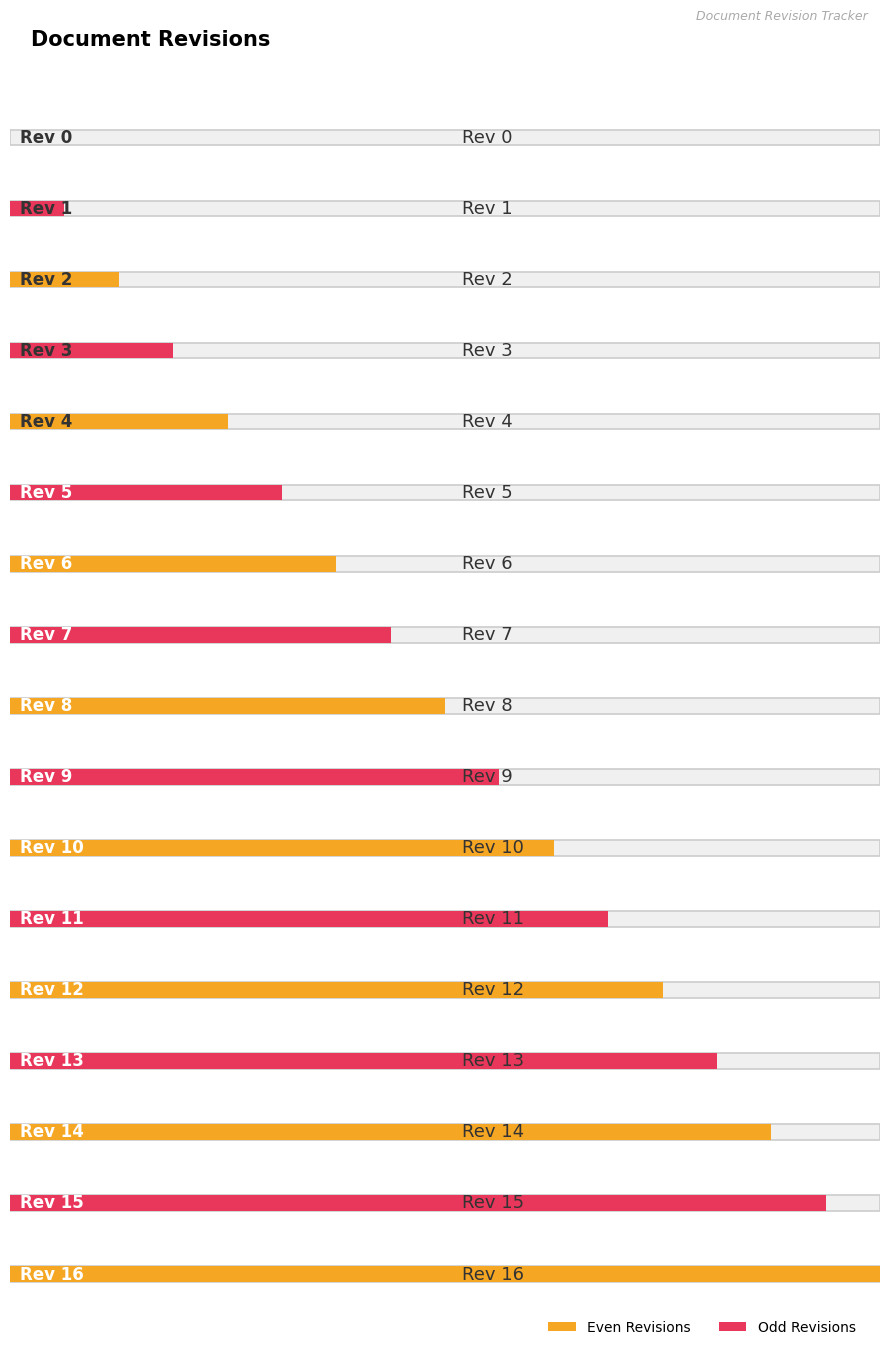

The value at Rev 16 is 11. True or false?

False